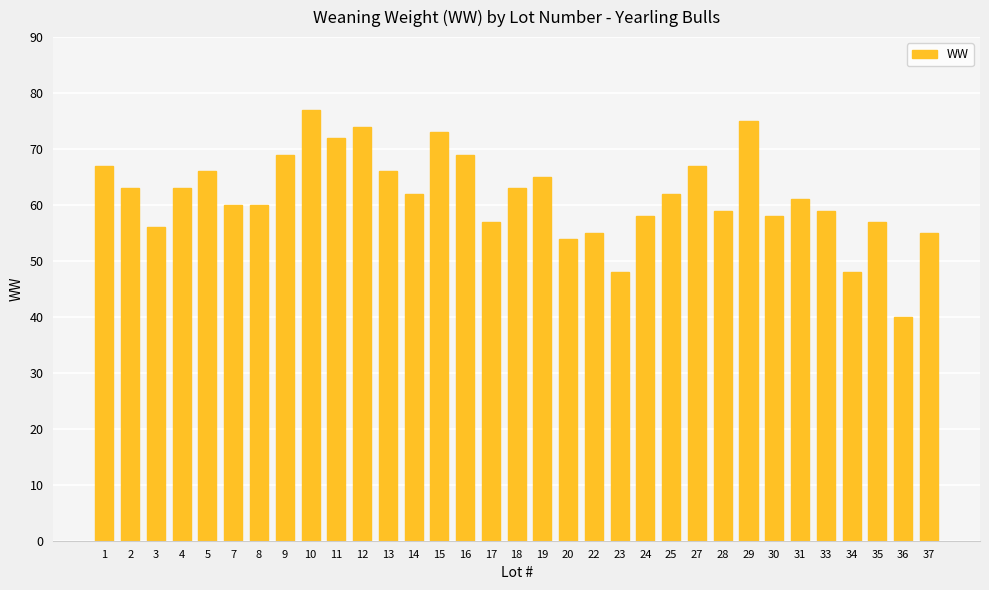

How many categories are shown in the chart?

33